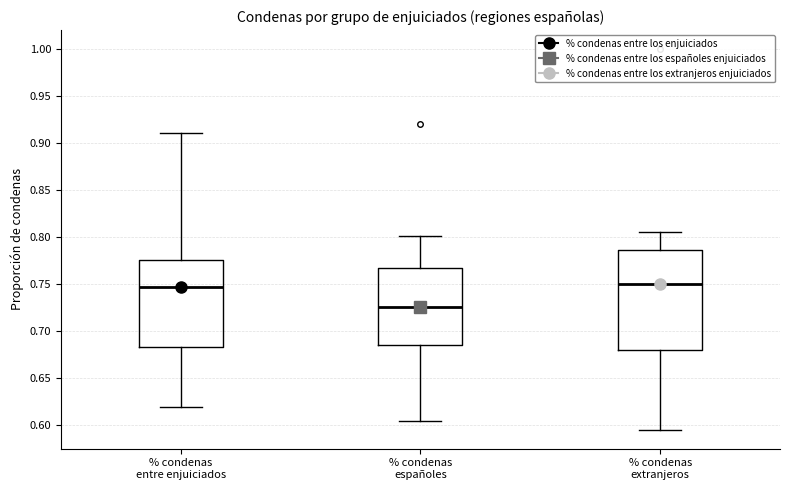

Where is the upper edge of the box for % condenas españoles on the y-axis? The values are not printed on the chart, so give them approximately, as read against the axis.

0.765